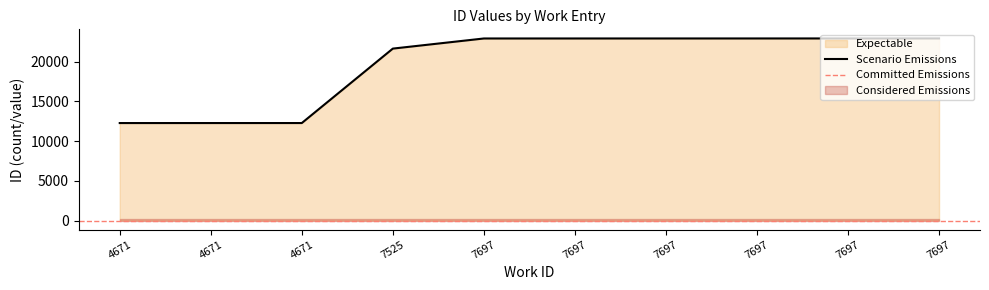

What is the value of the 6th point from the left?

22902